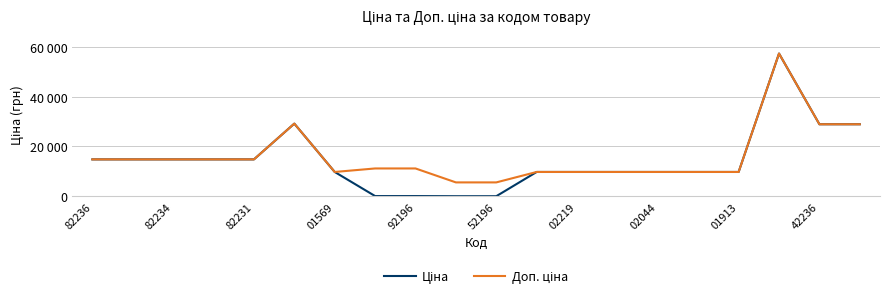

Reading left to right, list all the values displayed in this chart.

Ціна: 14817.6	14817.6	14817.6	14817.6	14817.6	29152.3	9775.5	111.8	111.8	55.9	55.9	9775.5	9775.5	9775.5	9775.5	9775.5	9775.5	57258.0	28901.7	28901.7
Доп. ціна: 14817.6	14817.6	14817.6	14817.6	14817.6	29152.3	9775.5	11182.0	11182.0	5591.0	5591.0	9775.5	9775.5	9775.5	9775.5	9775.5	9775.5	57258.0	28901.7	28901.7